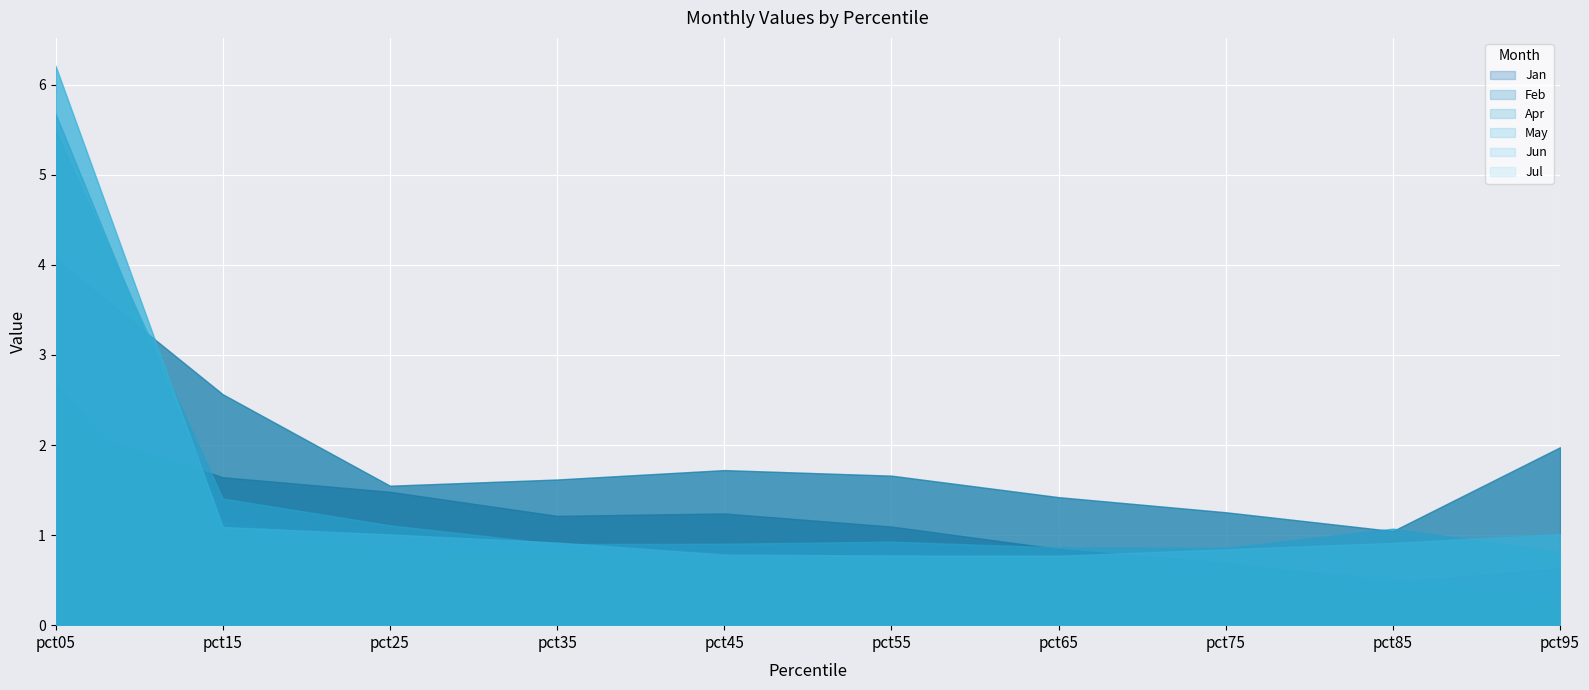

At pct45, list the series in order from largest to smallest.

Apr, Feb, Jun, Jul, May, Jan